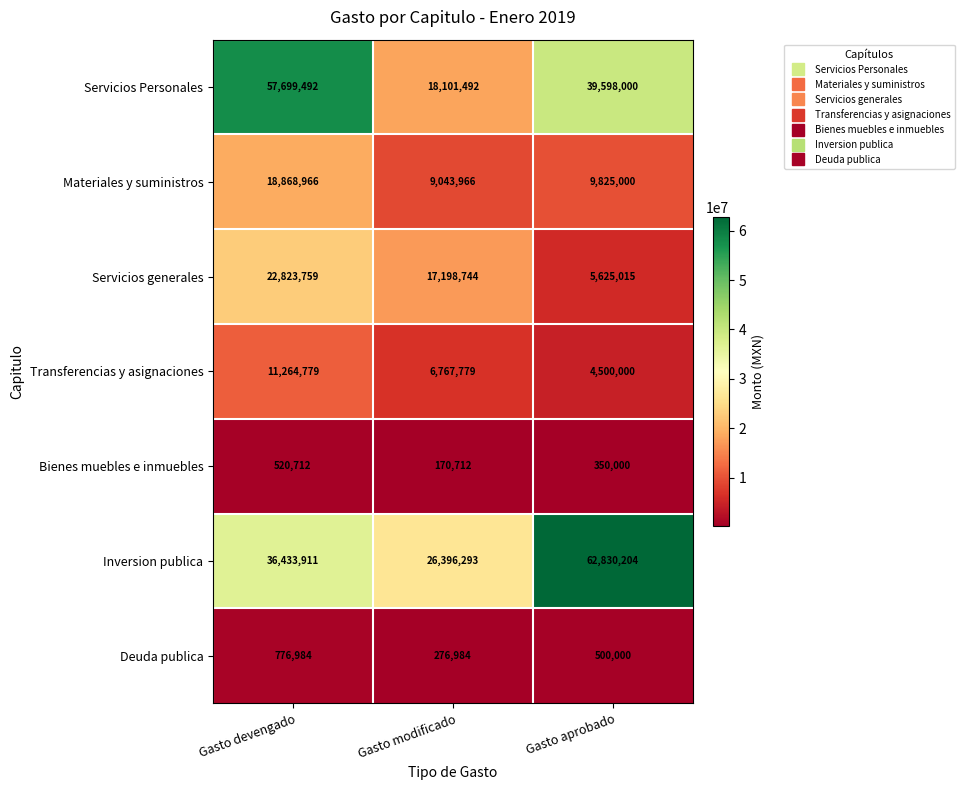

What is the minimum value shown in the chart?

170712